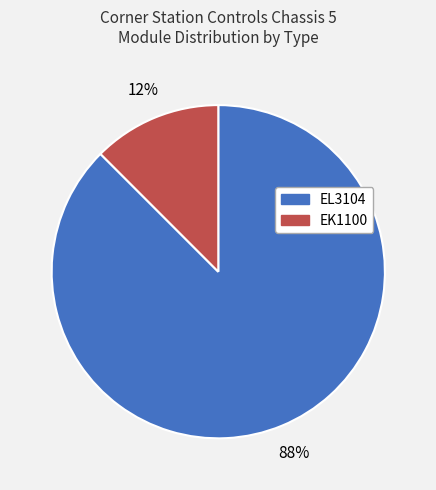

Which slice represents more than half of the pie?

EL3104